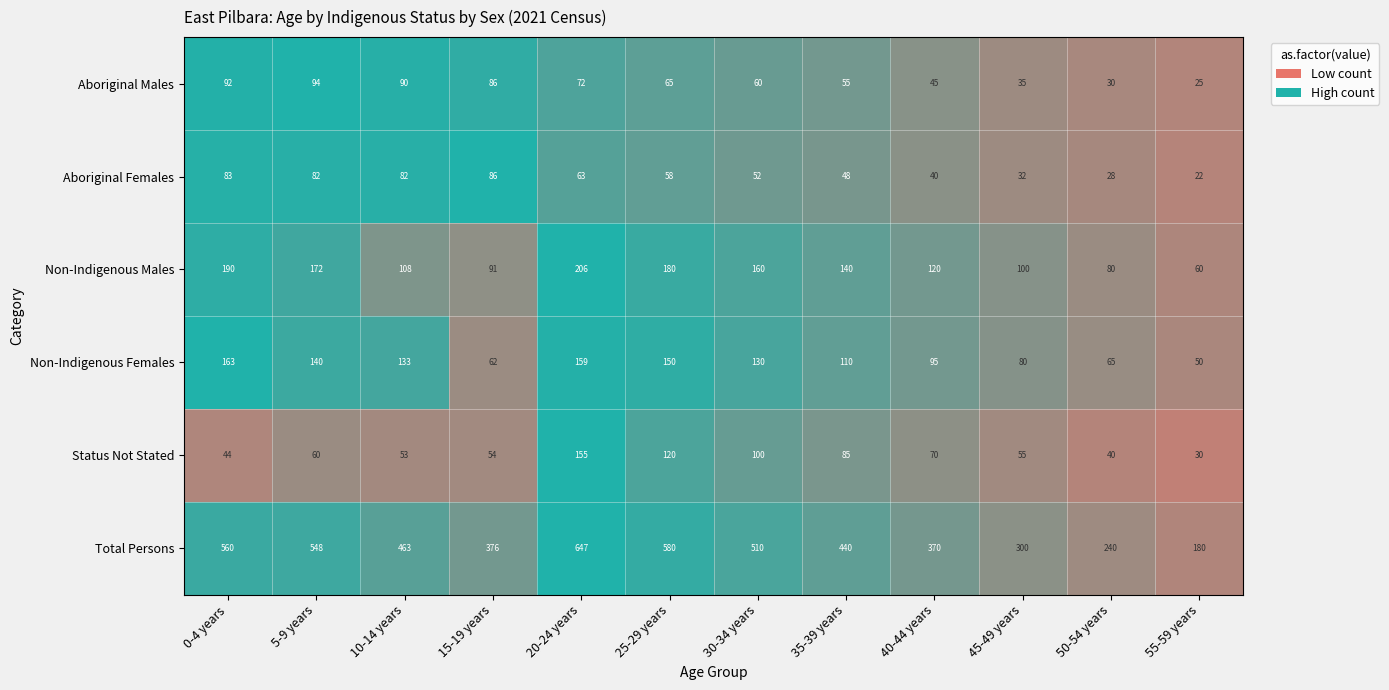

What is the greatest value displayed?

647